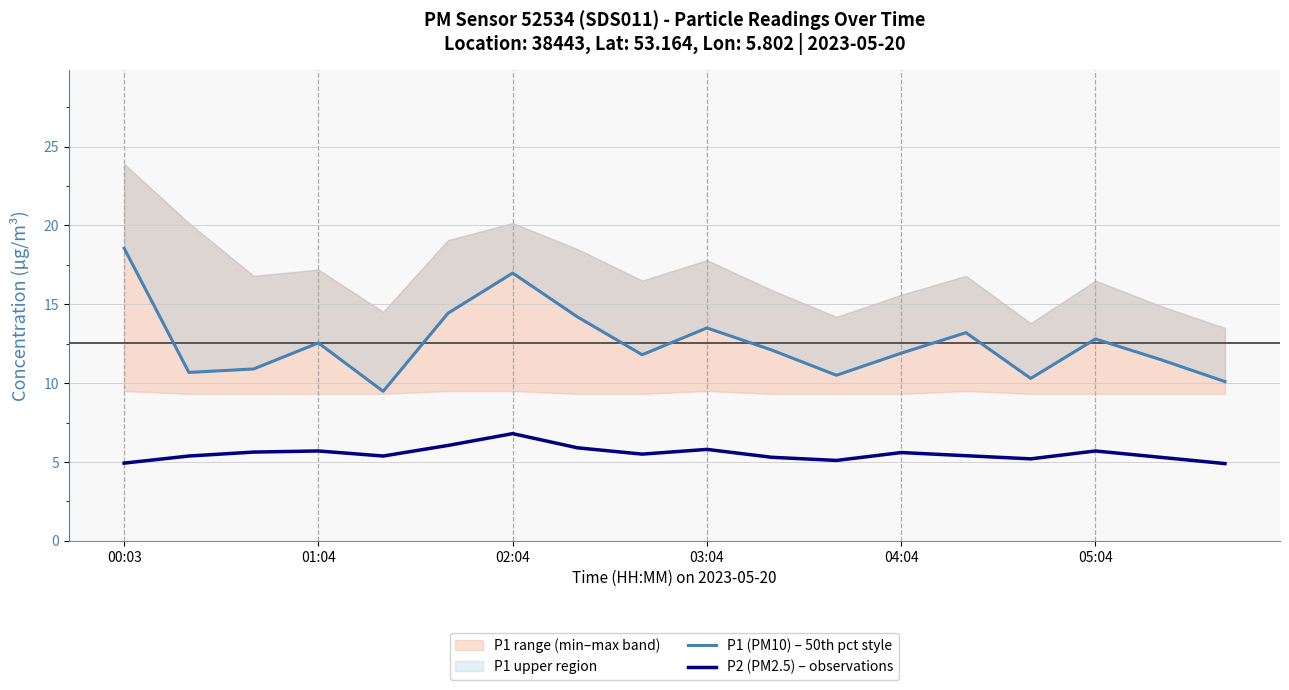

At which label does P2 (PM2.5) – observations reach its peak?

02:04